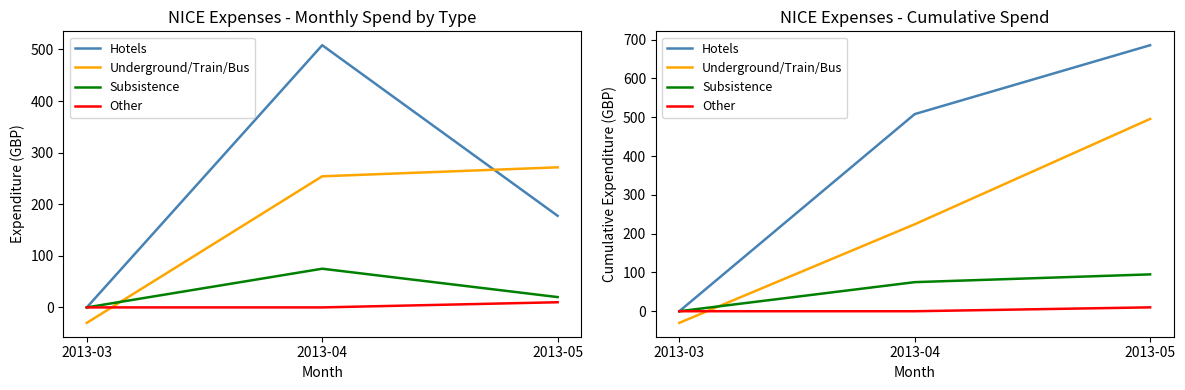

Reading left to right, transcribe all the data shown in this chart.

Hotels: 2013-03=0.0	2013-04=508.2	2013-05=685.8
Underground/Train/Bus: 2013-03=-29.9	2013-04=224.2	2013-05=495.8
Subsistence: 2013-03=0.0	2013-04=75.0	2013-05=95.0
Other: 2013-03=0.0	2013-04=0.0	2013-05=10.0